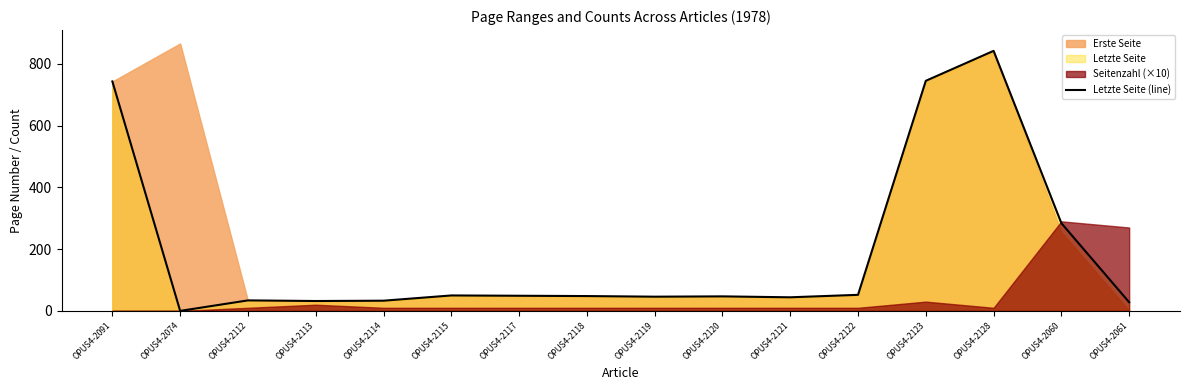

At which category does the chart reach its peak across all series?

OPUS4-2128